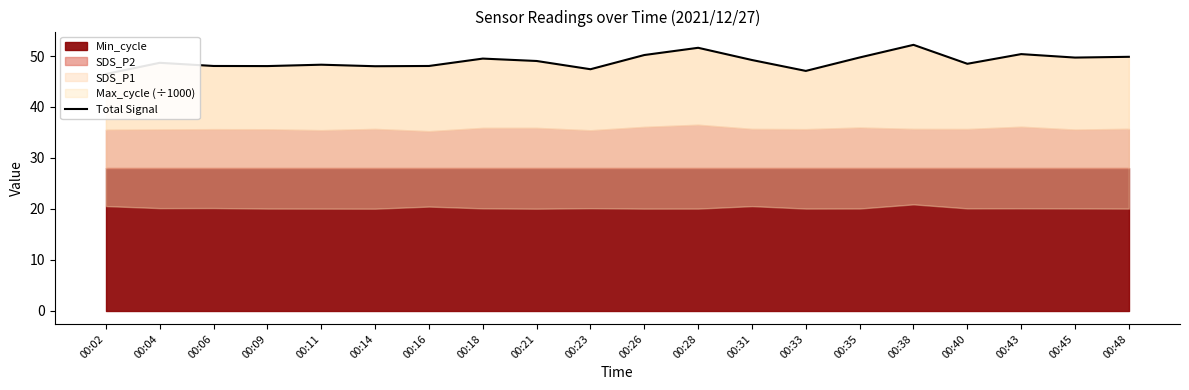

The value at 00:33 is 16.5. True or false?

False